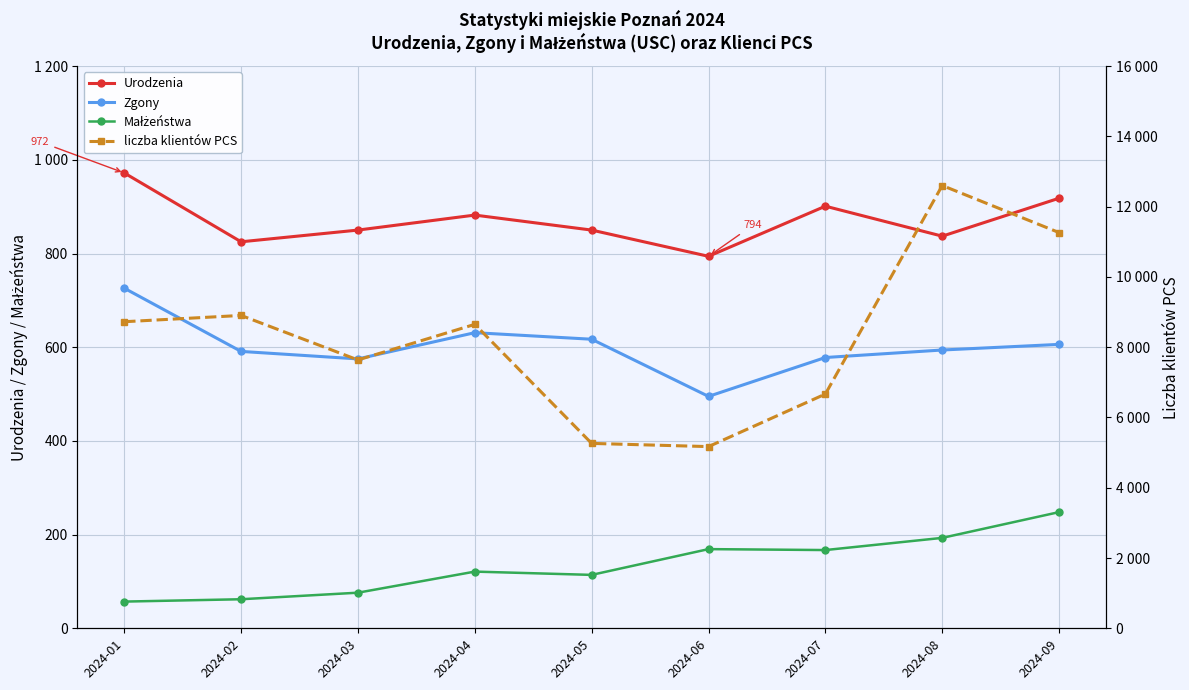

Reading left to right, what are all the values shown in this chart?

Urodzenia: 972	825	850	882	850	794	901	837	918
Zgony: 726	591	575	631	617	495	578	594	606
Małżeństwa: 57	62	76	121	114	169	167	193	248
liczba klientów PCS: 8725	8904	7637	8650	5262	5171	6667	12602	11262